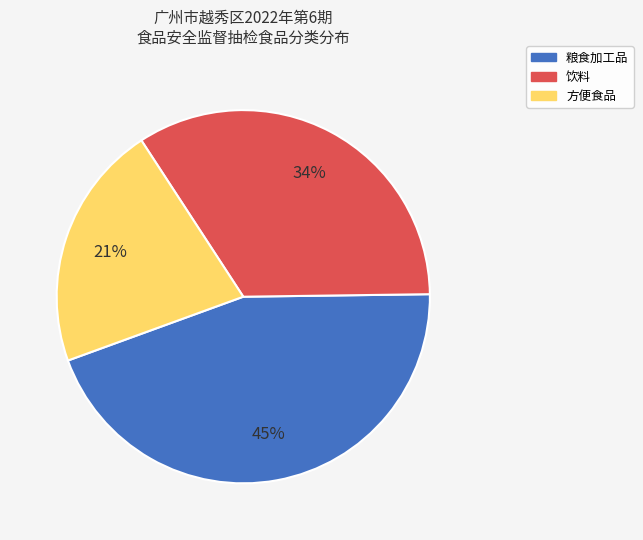

Is there any slice that represents more than half of the pie?

No